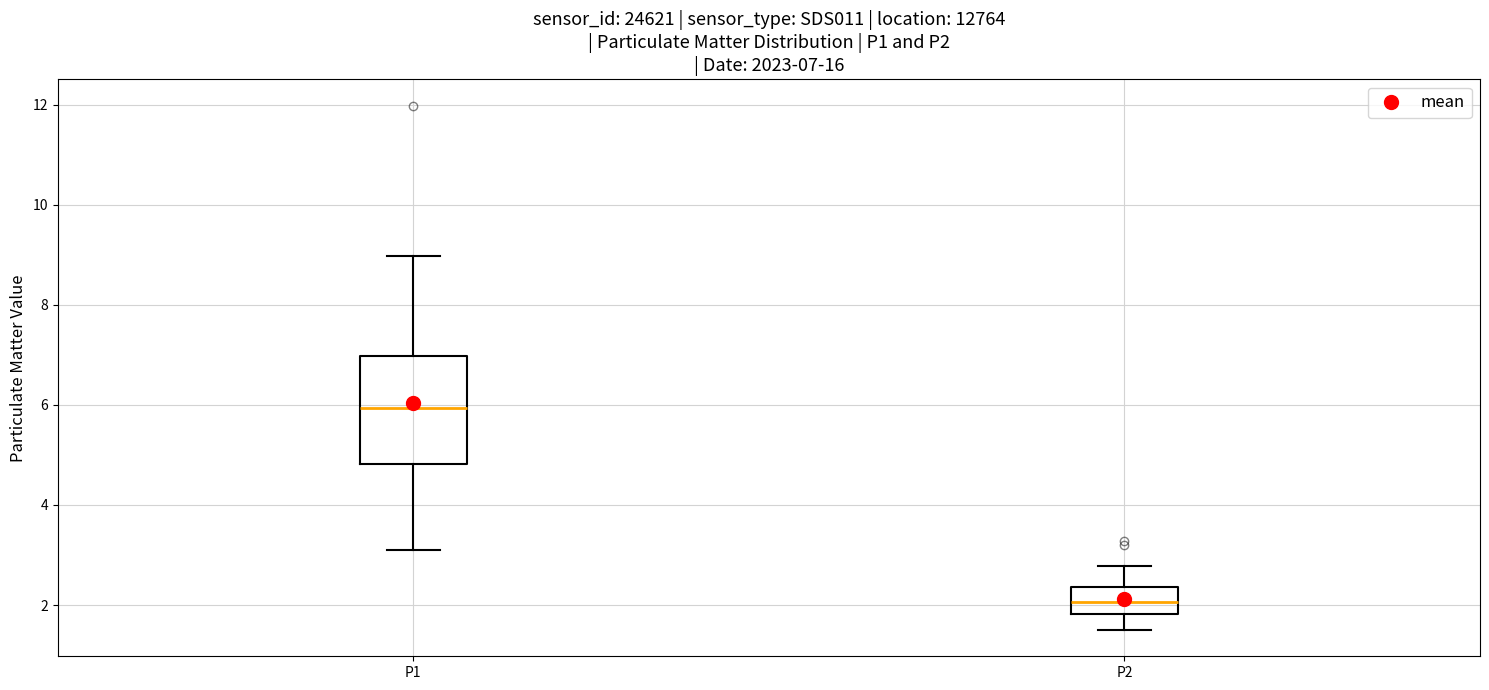

Which box is the tallest, from its lower edge to its upper edge?

P1